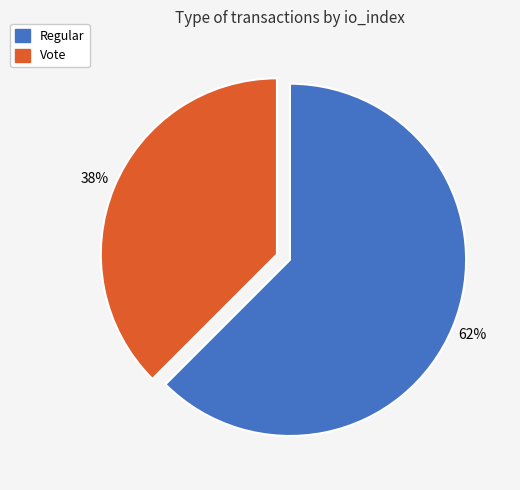

Rank the categories by value from lowest to highest.

Vote, Regular